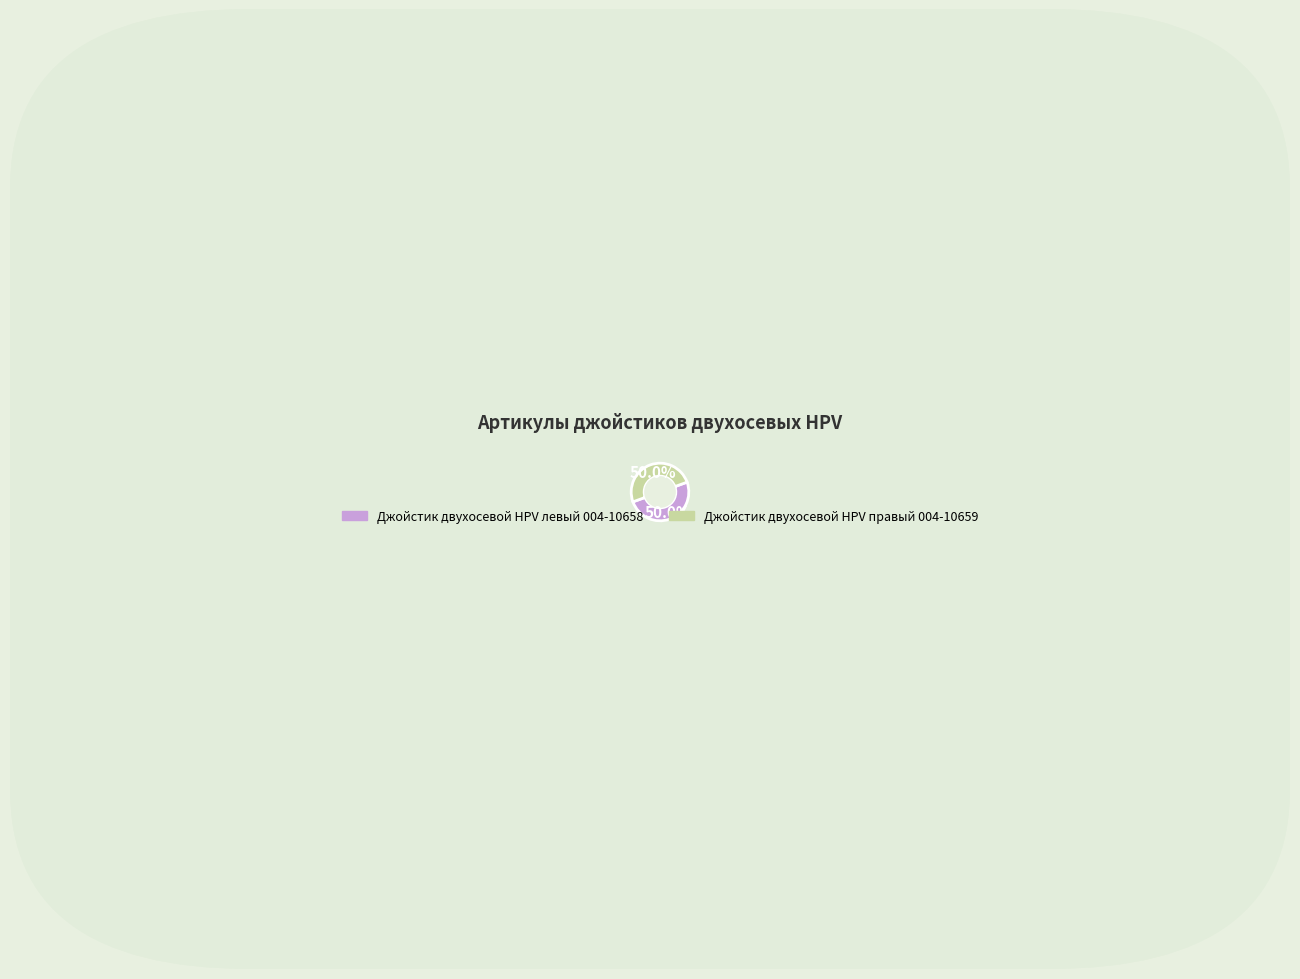

Which category has the smallest portion of the pie?

Джойстик двухосевой HPV левый 004-10658